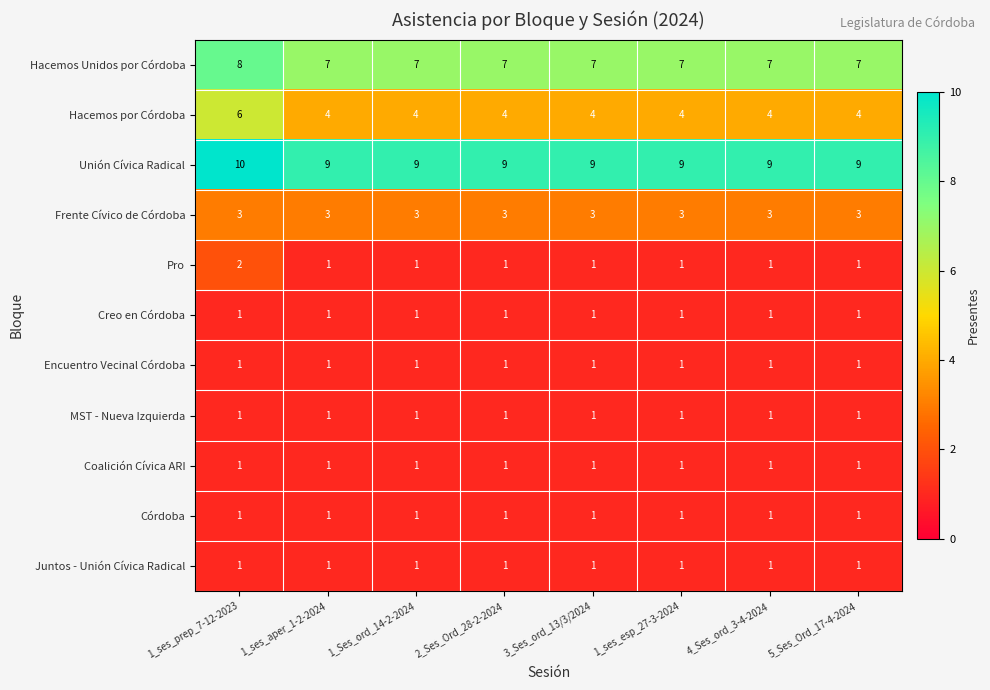

What is the total value across all series at 4_Ses_ord_3-4-2024?

30